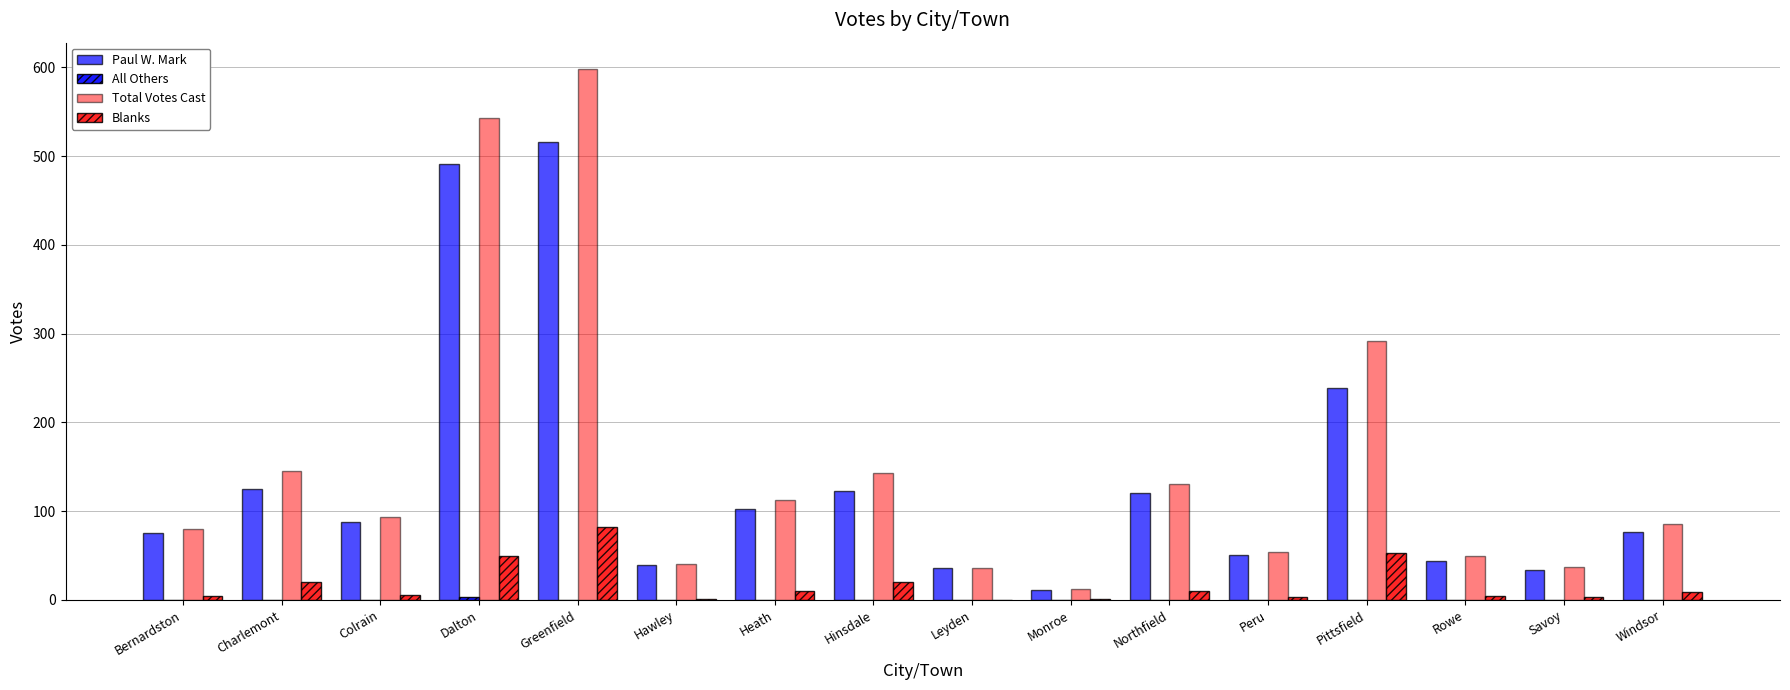

Count the number of data series in this chart.

4